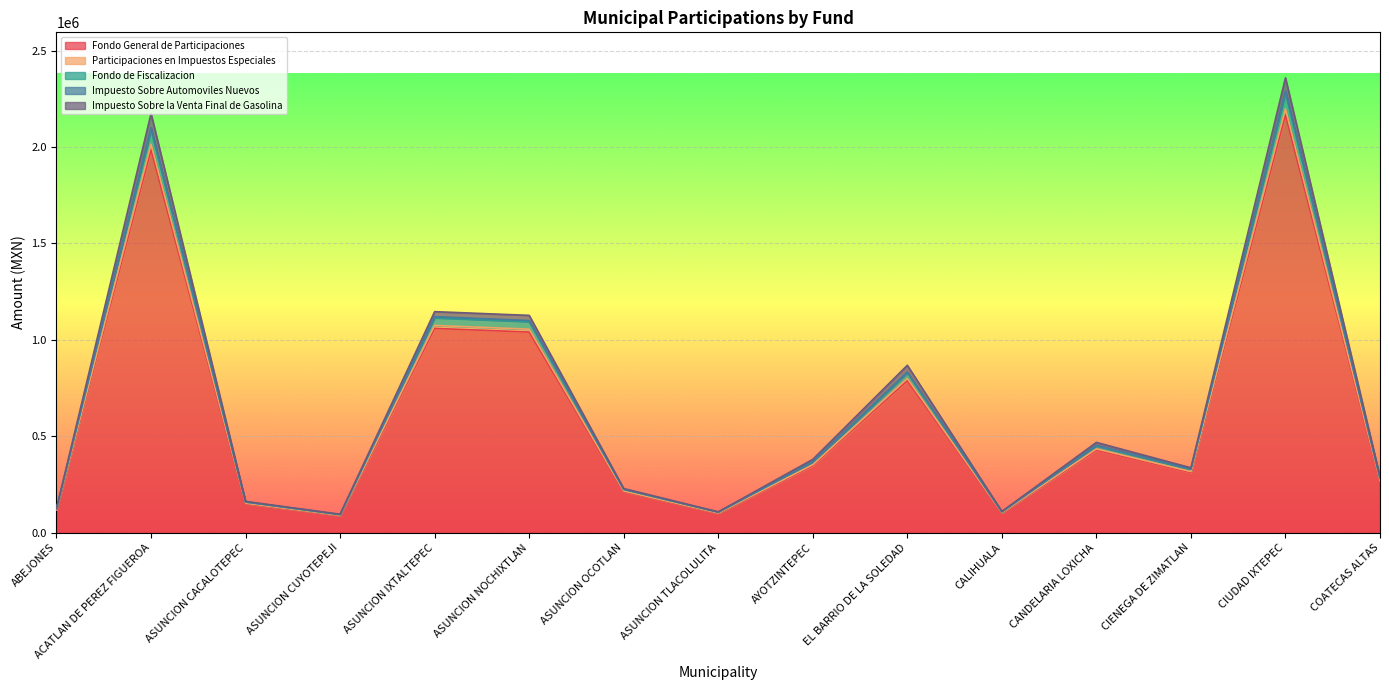

True or false: Impuesto Sobre la Venta Final de Gasolina and Impuesto Sobre Automoviles Nuevos intersect in this chart.

False